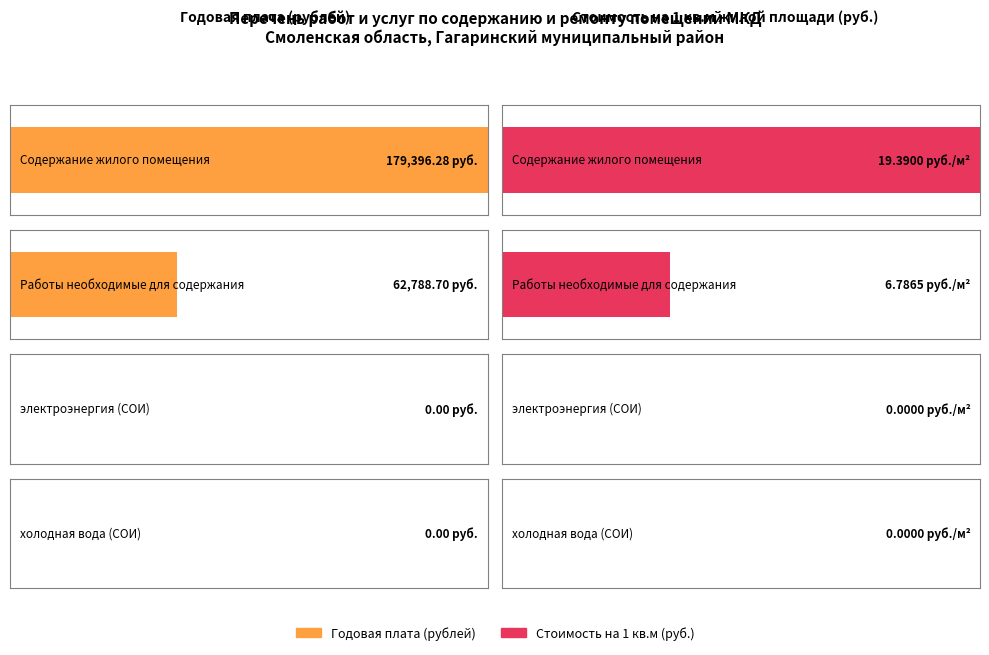

What are all the series names shown in the legend?

Годовая плата (рублей), Стоимость на 1 кв. метр